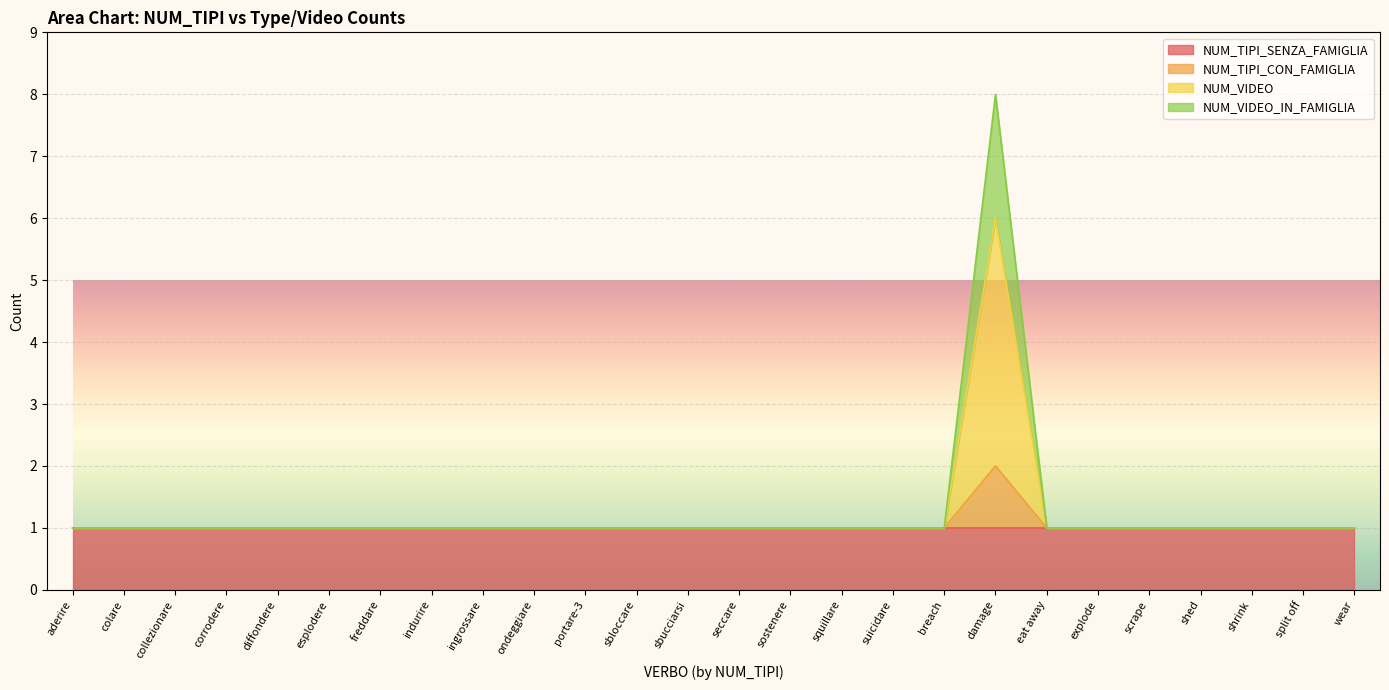

At which category does the chart reach its peak across all series?

damage